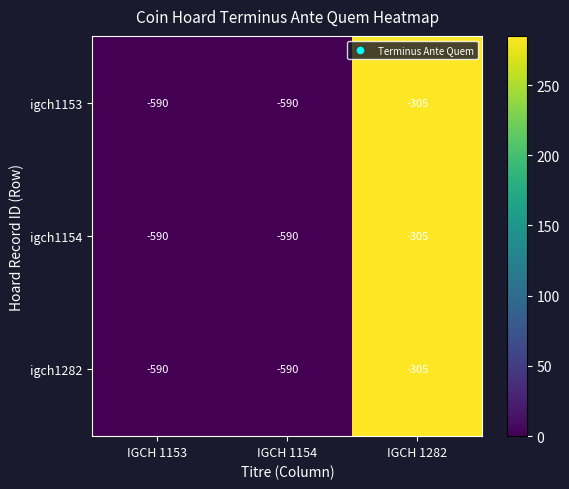

What is the sum of the igch1153 values at IGCH 1153 and IGCH 1282?

-895